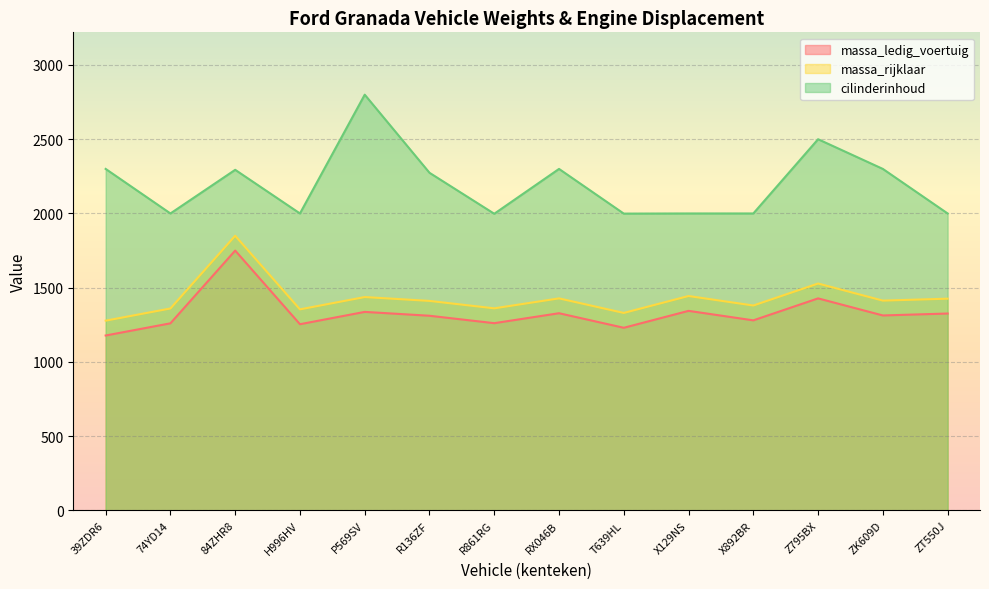

What is the label of the 9th point from the right?

R136ZF